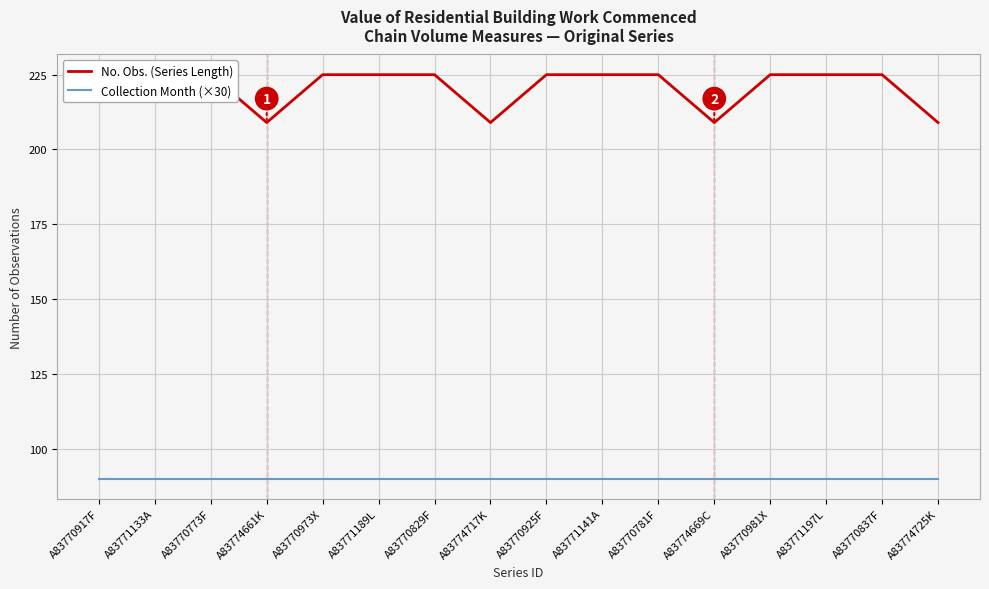

Which series changed the most between A83771141A and A83770781F?

No. Obs. (Series Length)